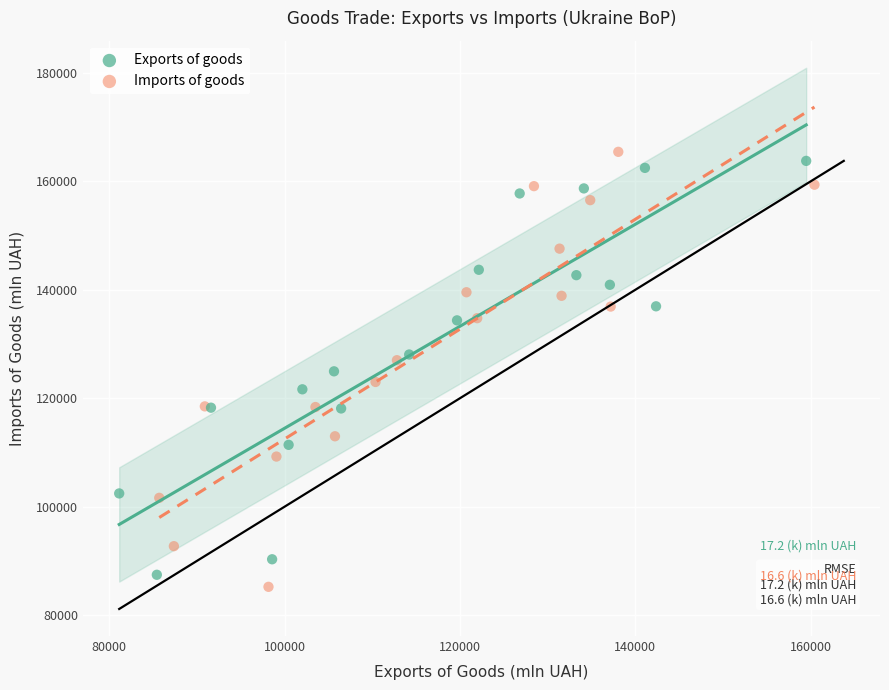

Which series has the widest spread of Y values?

Imports of goods